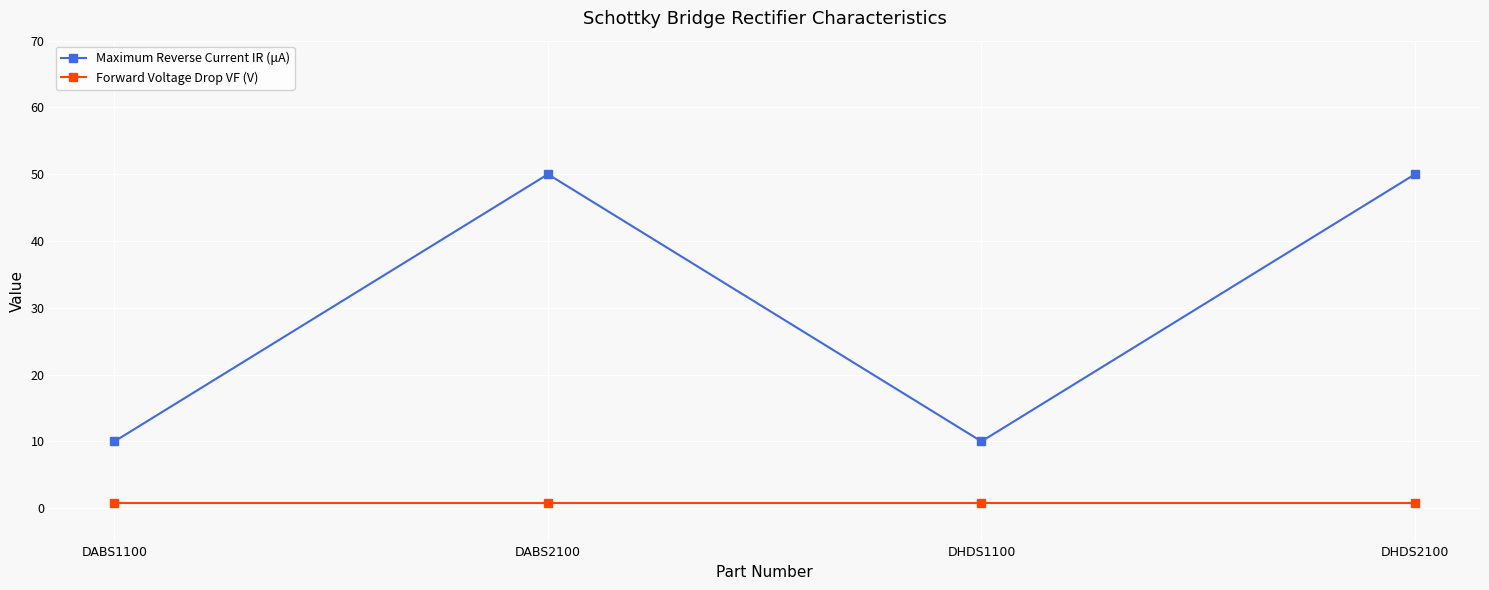

List the series in order of their overall mean, lowest first.

Forward Voltage Drop VF (V), Maximum Reverse Current IR (μA)